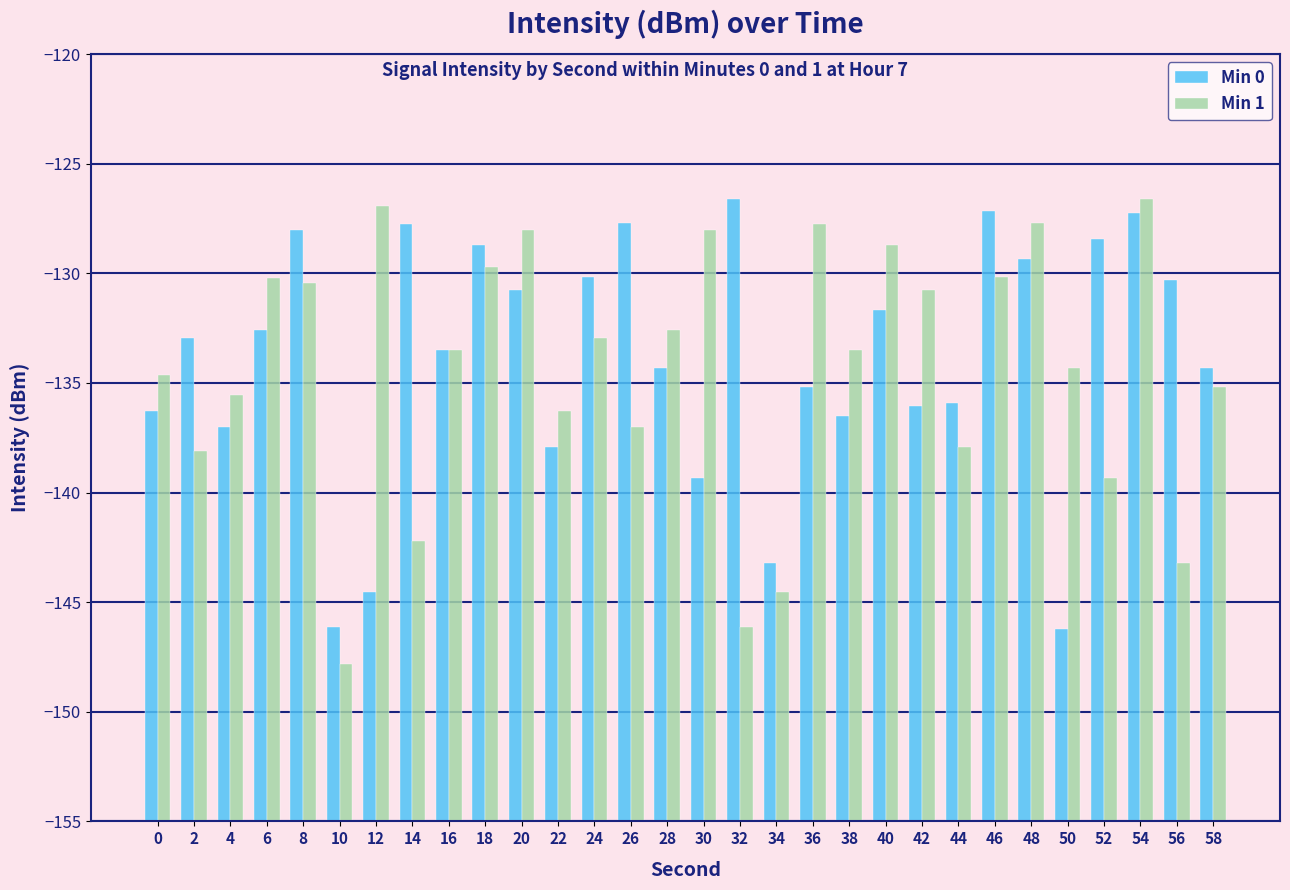

Count the number of categories in the chart.

30